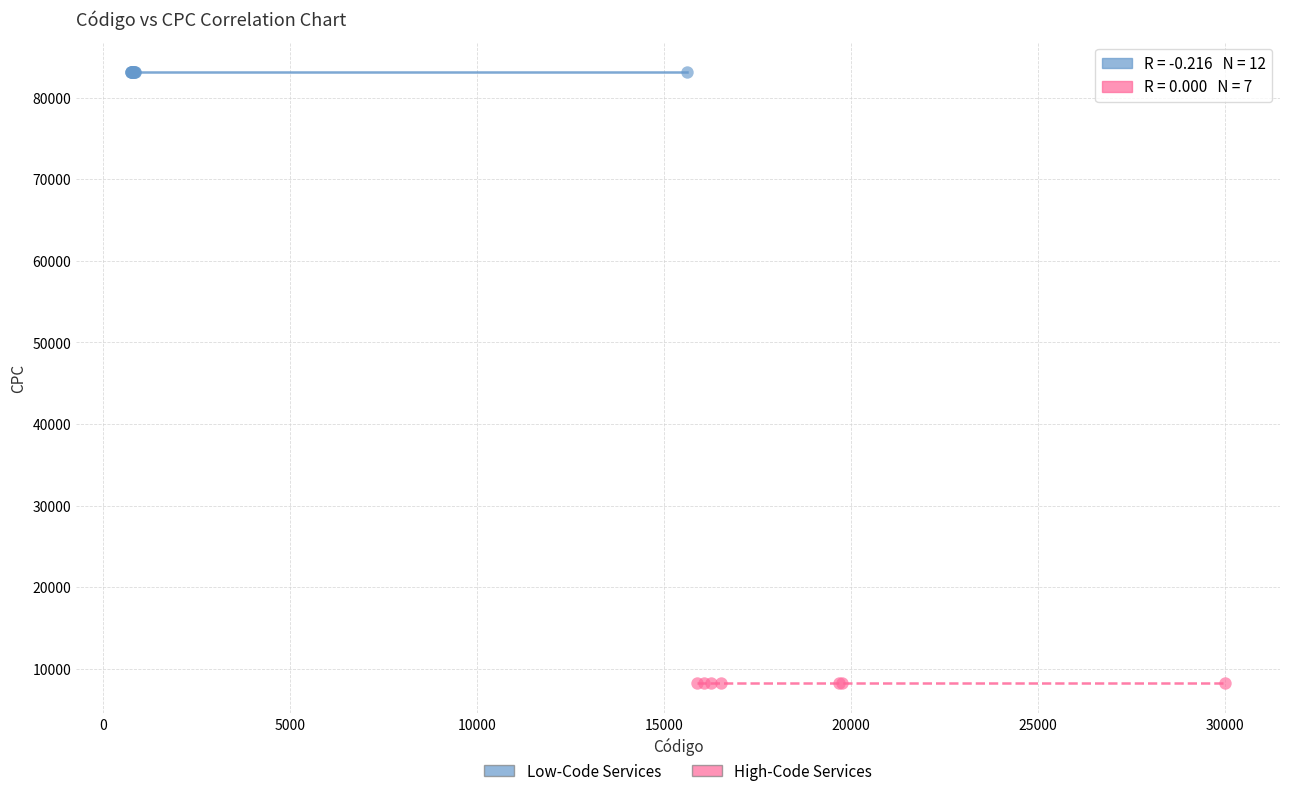

Which series reaches the minimum Y coordinate?

High-Code Services